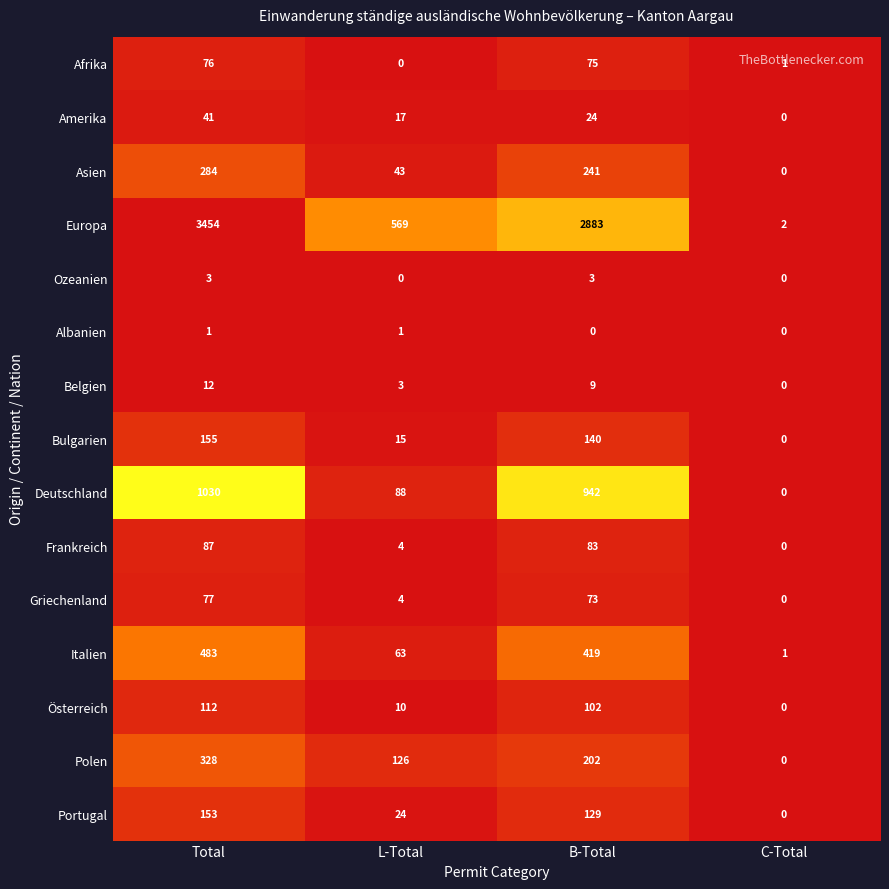

What is the greatest value displayed?

3454